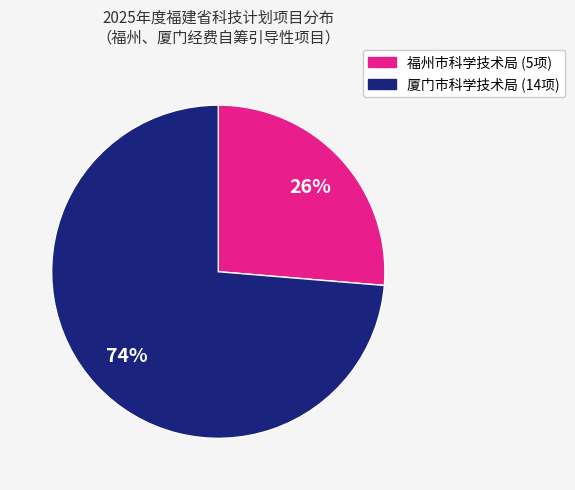

To the nearest percent, what percentage of the pie is 厦门市科学技术局?

74%